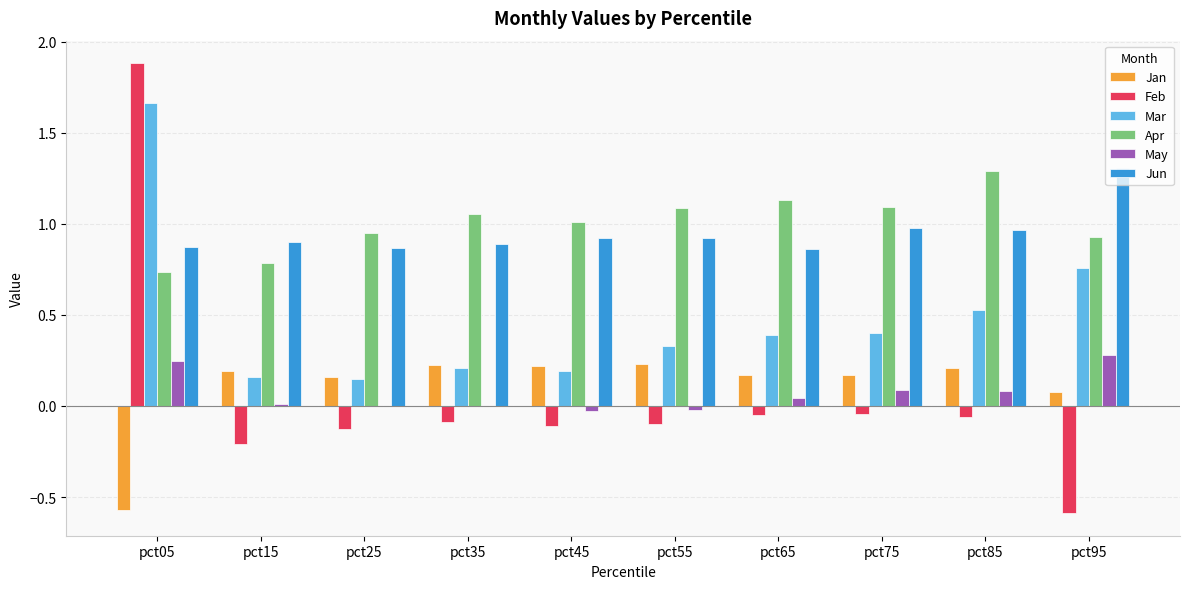

The value of Apr at pct95 is 0.9. True or false?

True